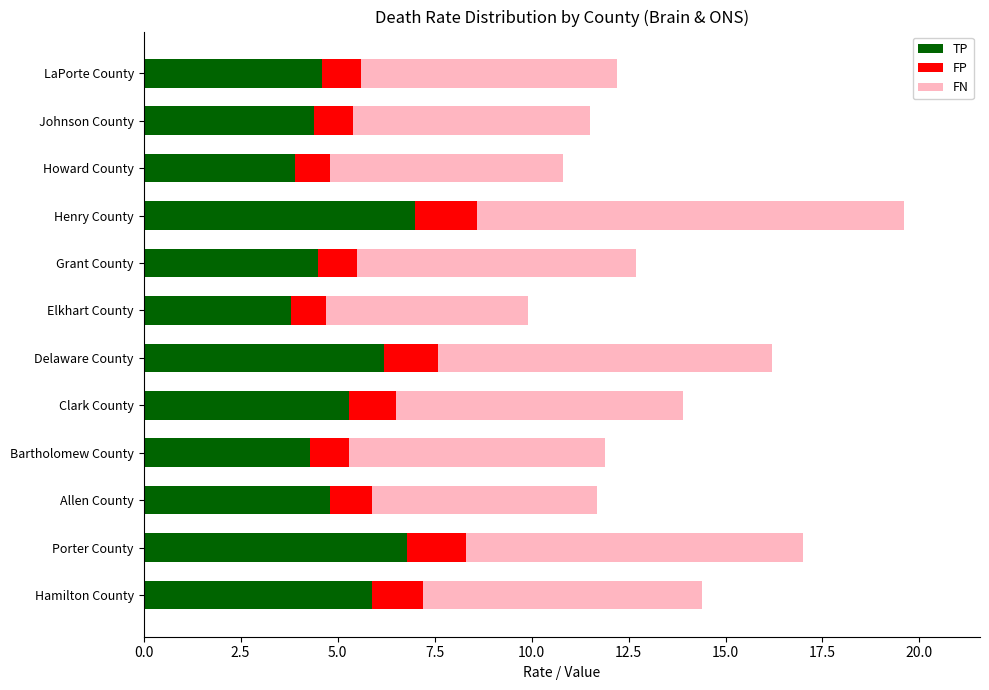

What is the sum of all TP values?

61.5